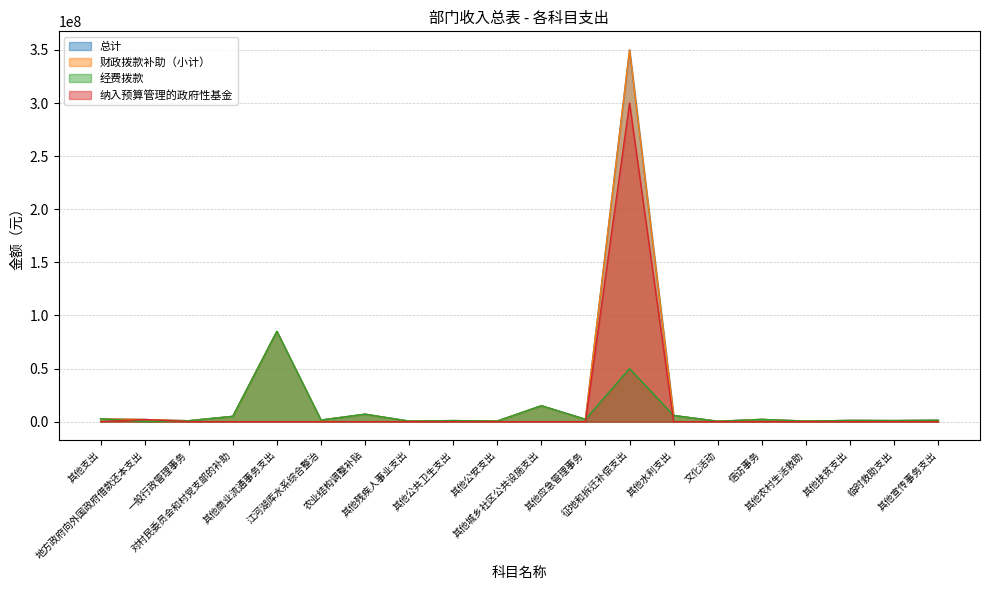

True or false: 经费拨款 and 财政拨款补助（小计） intersect in this chart.

False